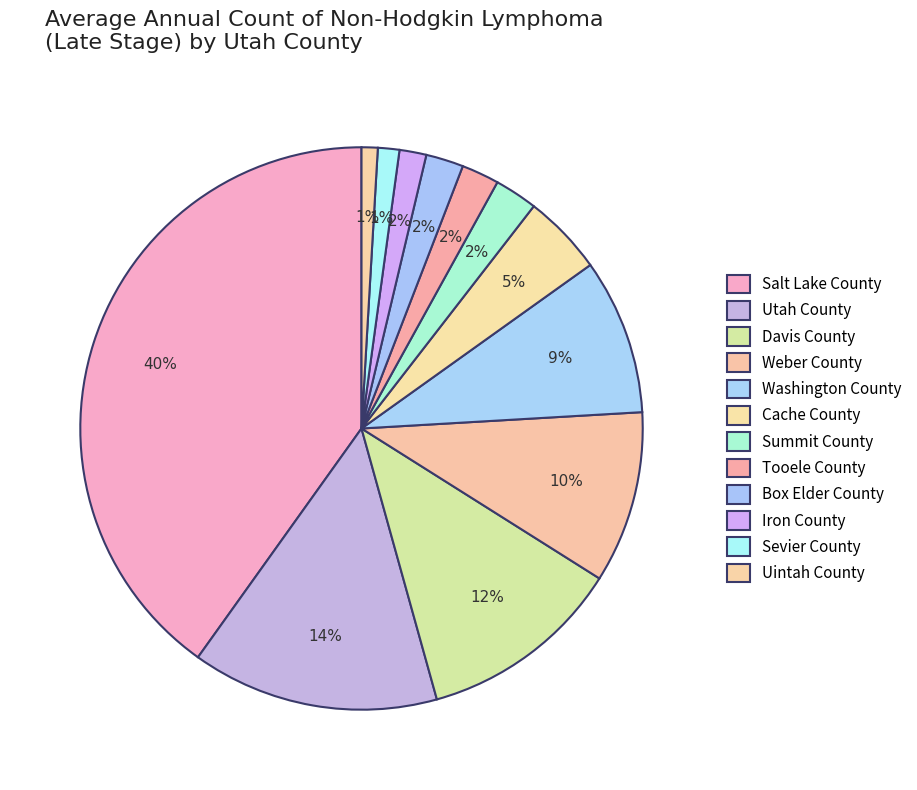

Is the sum of Utah County and Uintah County greater than half?

No